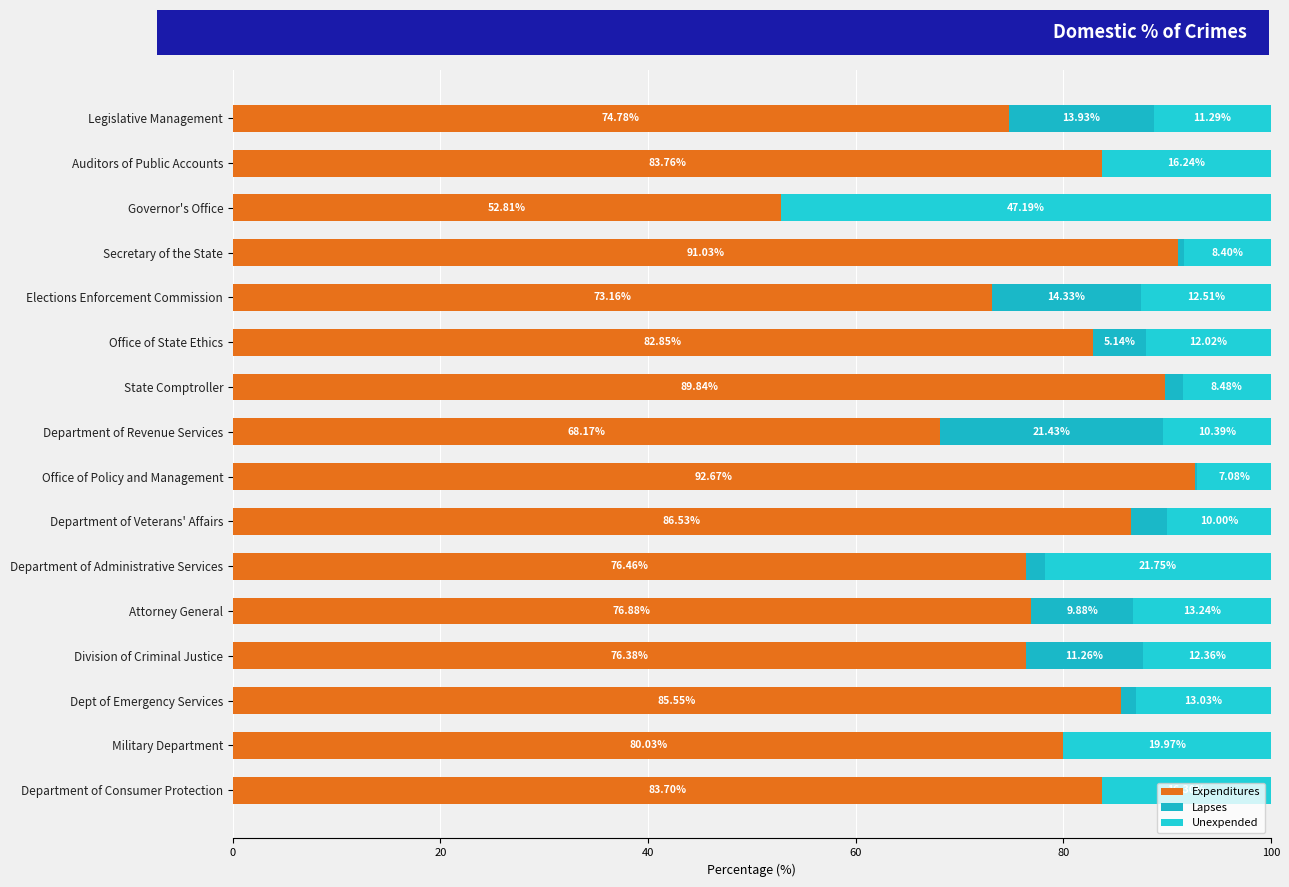

How many values in the Expenditures series exceed 82?

8